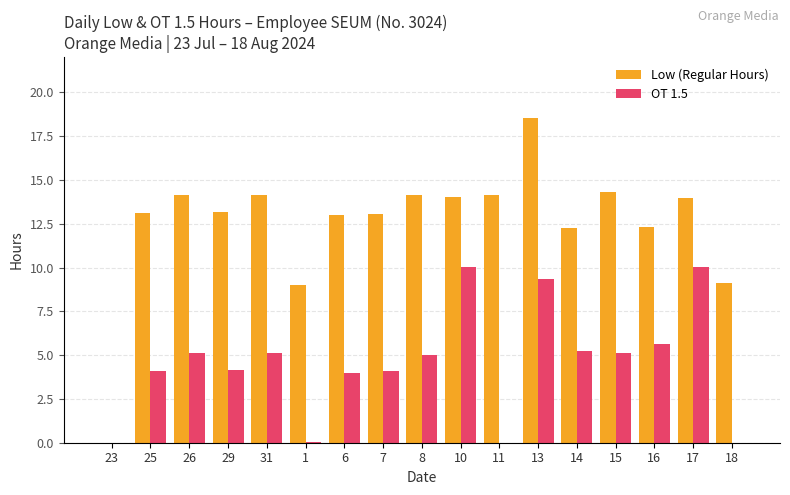

How many groups of bars are there?

17